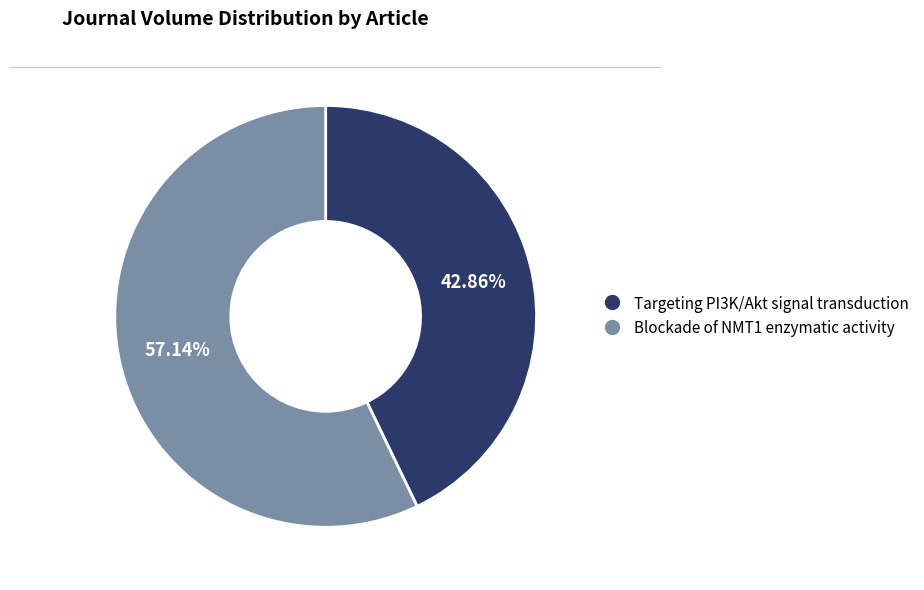

To the nearest percent, what is the average slice percentage?

50%